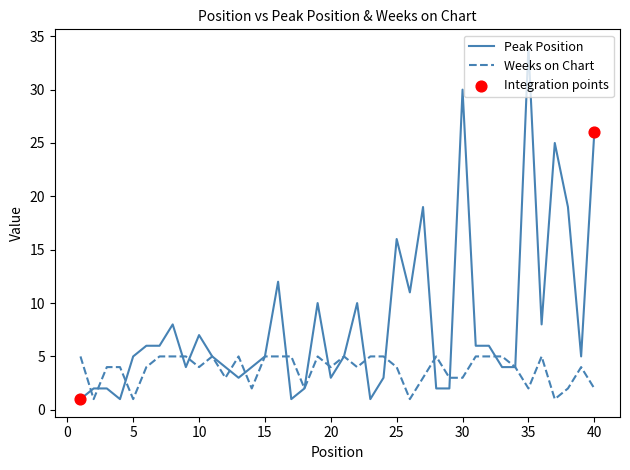

Which series has the largest range (max minus min)?

Peak Position